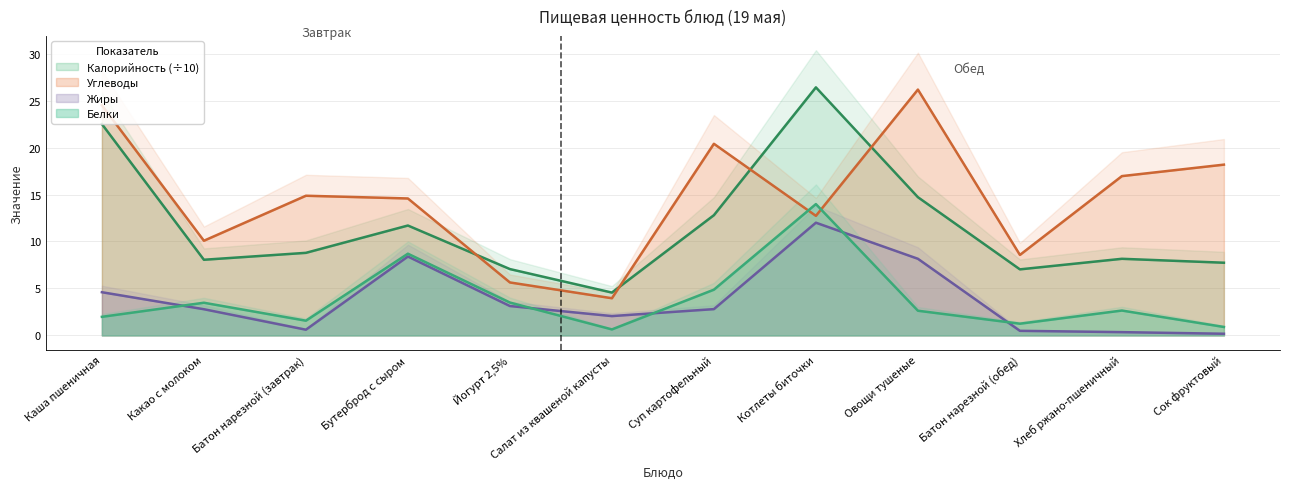

Between Котлеты биточки and Овощи тушеные, which series saw the biggest shift?

Углеводы